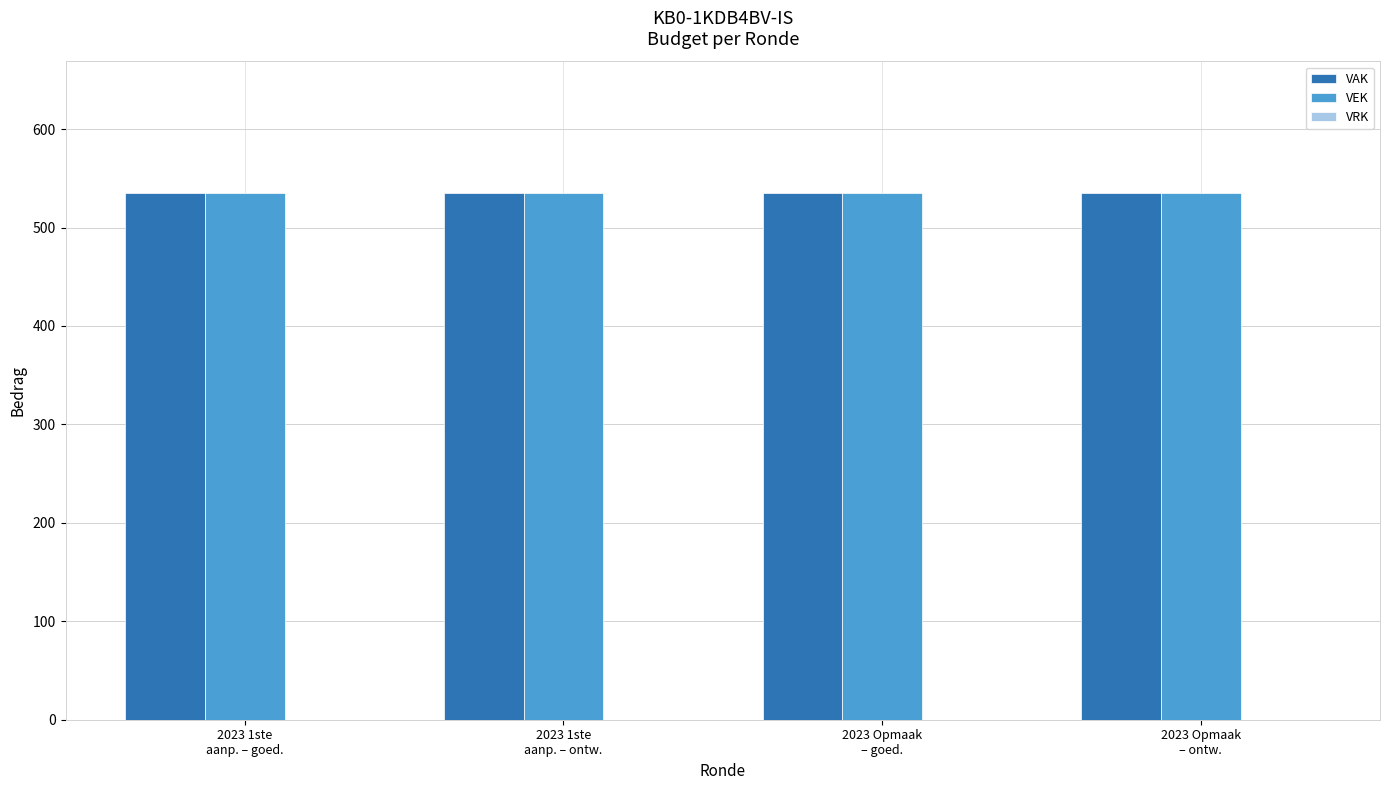

Between 2023 1ste
aanp. – ontw. and 2023 Opmaak
– ontw., which series saw the biggest shift?

VAK